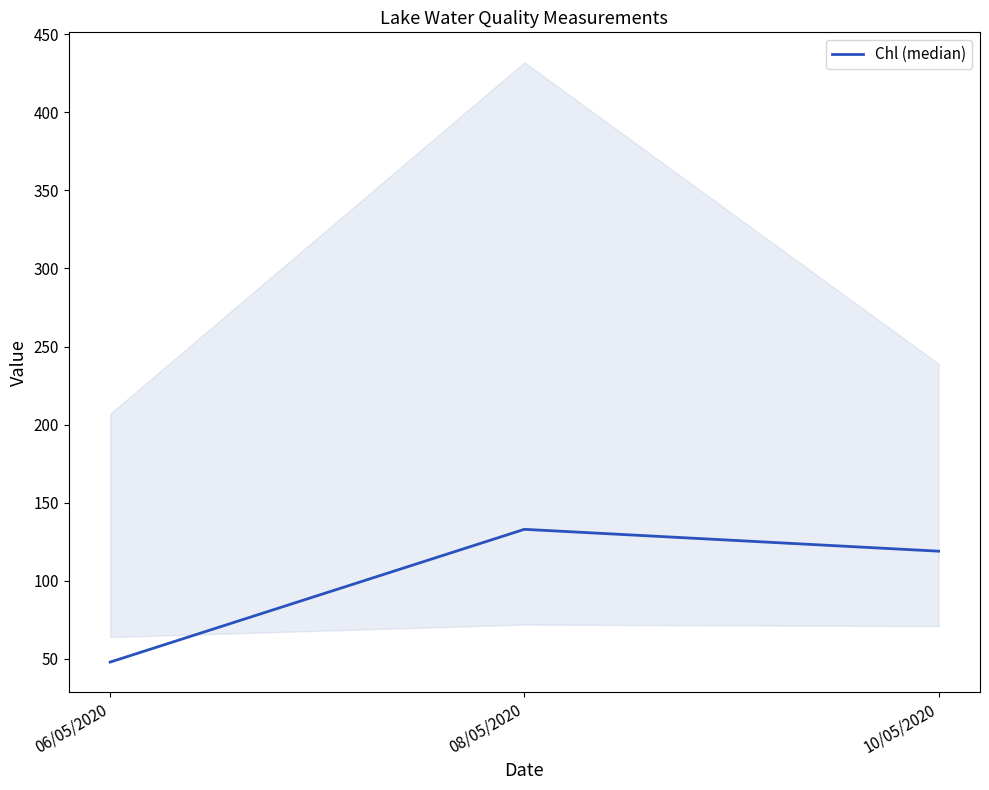

Reading left to right, list all the values displayed in this chart.

48	133	119